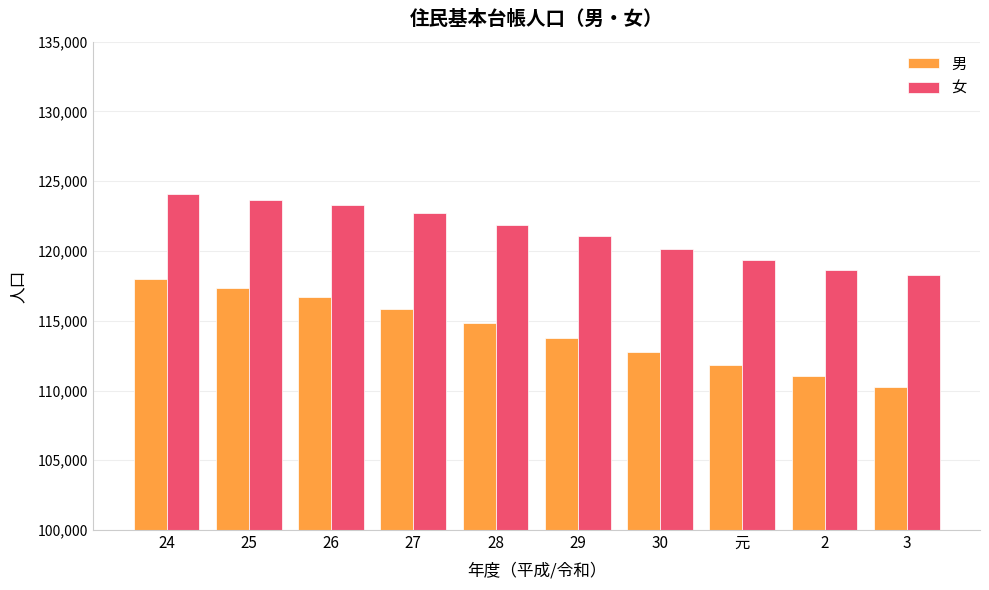

List the series in order of their peak value, lowest first.

男, 女